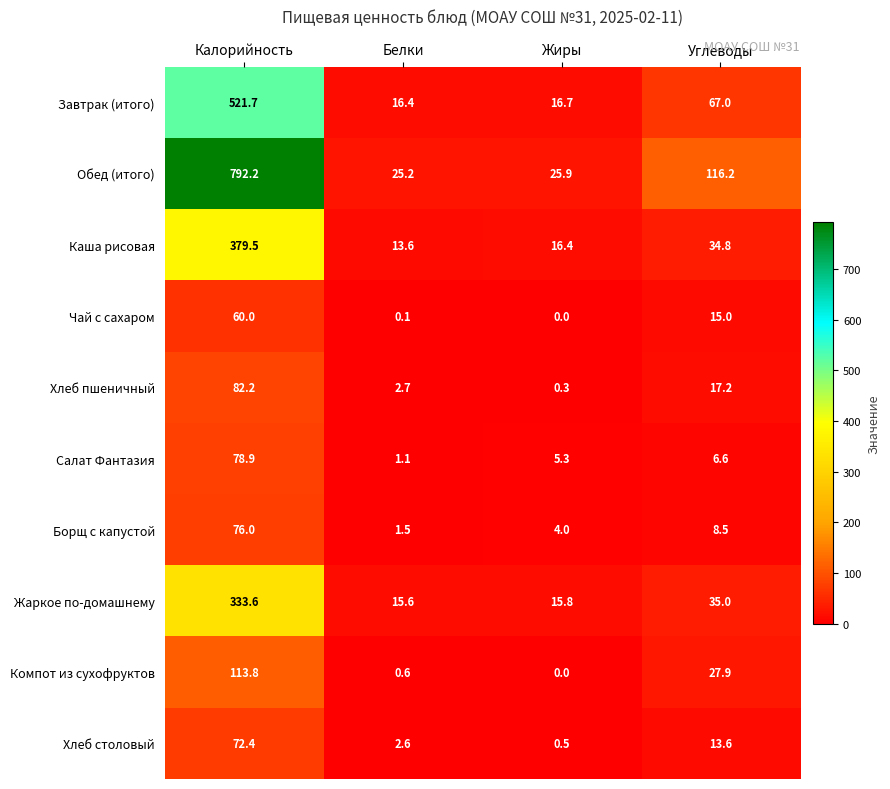

What is the maximum value shown in the chart?

792.2